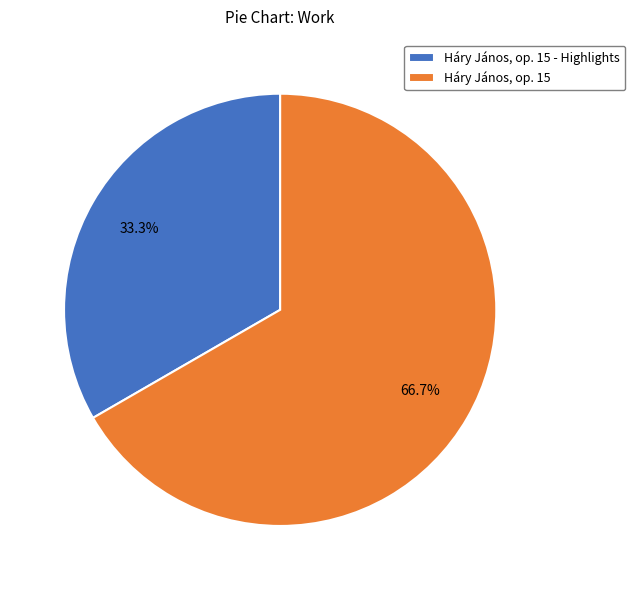

Which slice is the smallest?

Háry János, op. 15 - Highlights